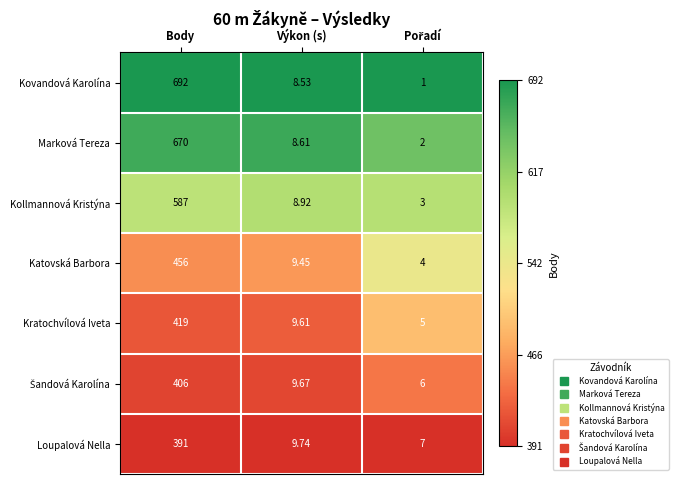

At which category is the sum across all series the highest?

Body